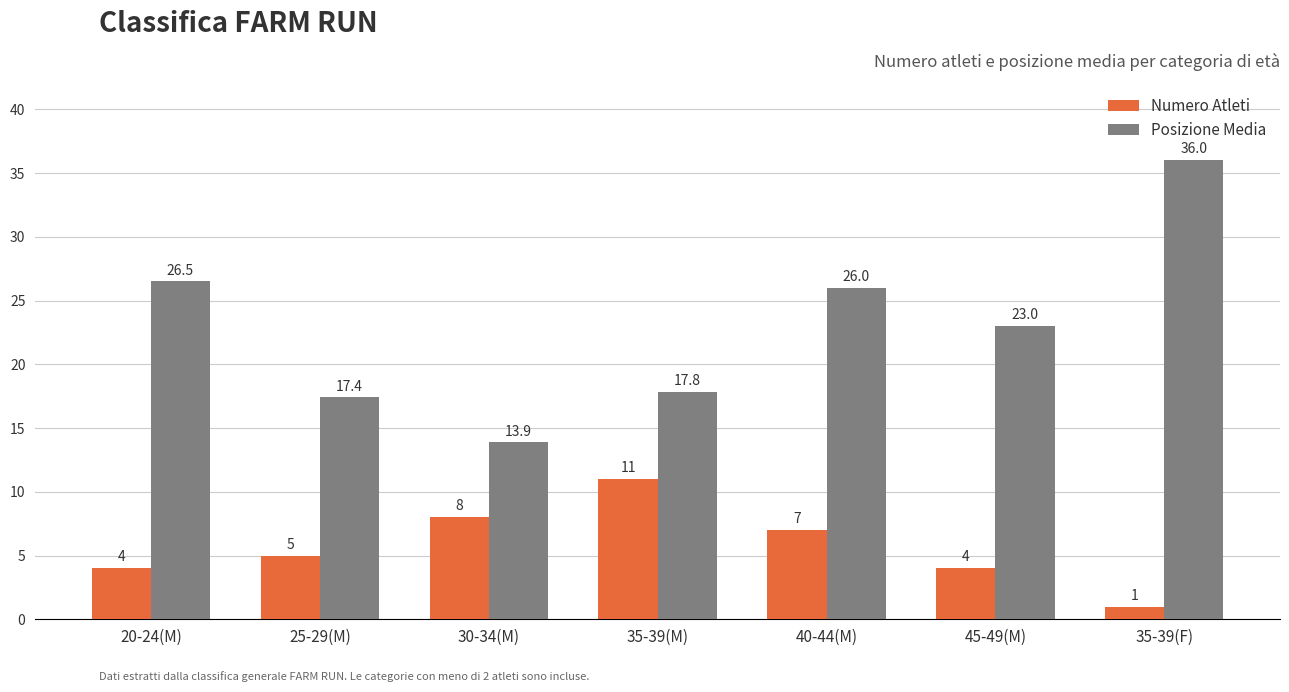

What is the sum of all Posizione Media values?

160.6